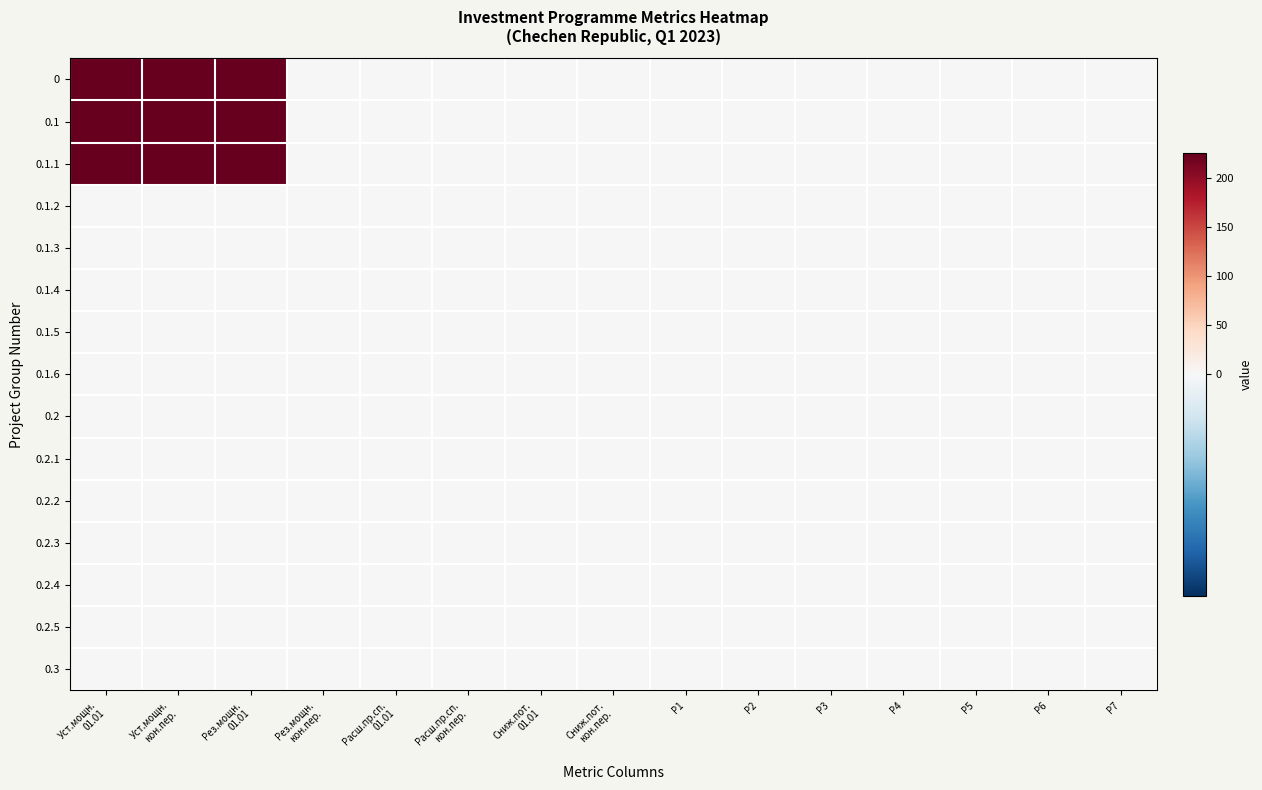

At which category does the chart reach its minimum across all series?

Рез.мощн.
кон.пер.